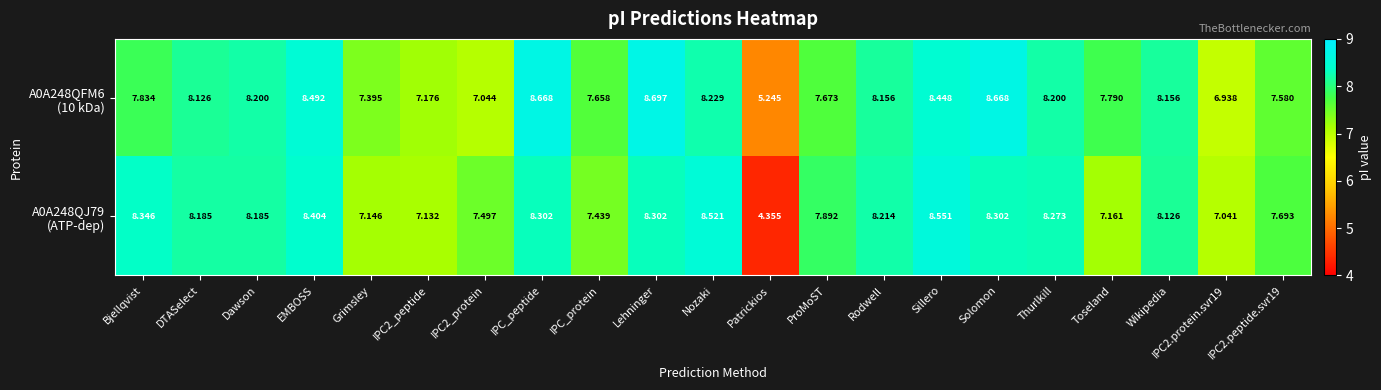

How many categories are shown in the chart?

21